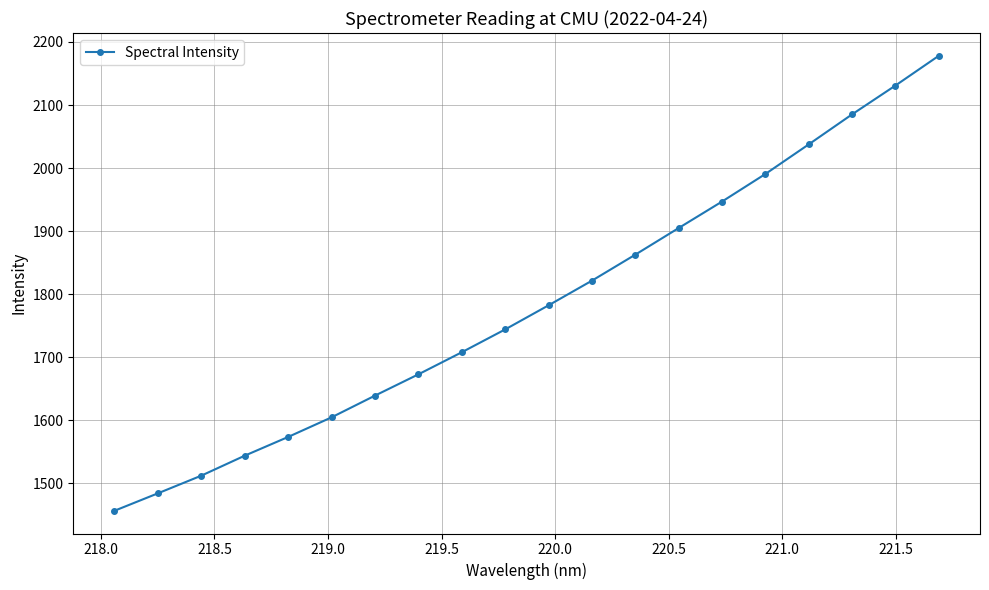

True or false: the data has more than 2 interior local peaks.

False